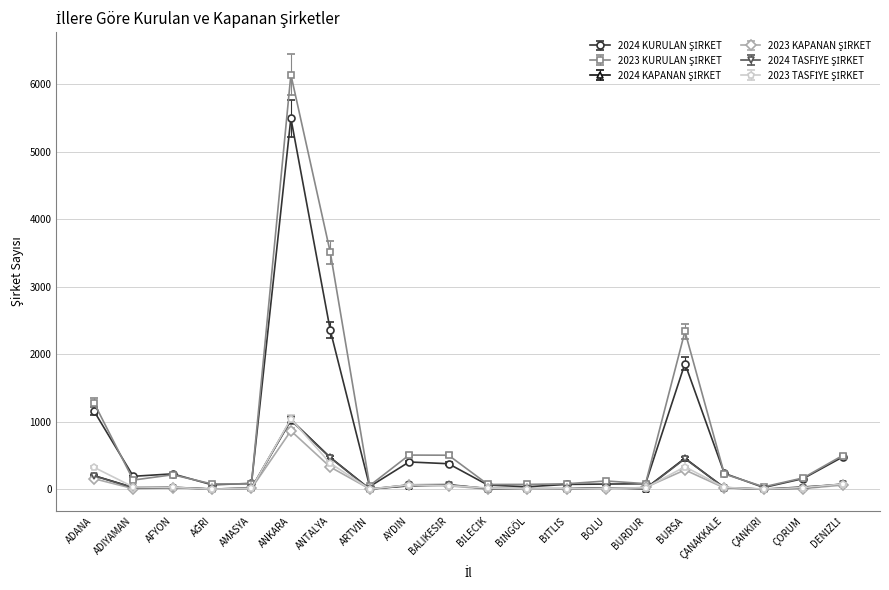

At which category is the sum across all series the highest?

ANKARA